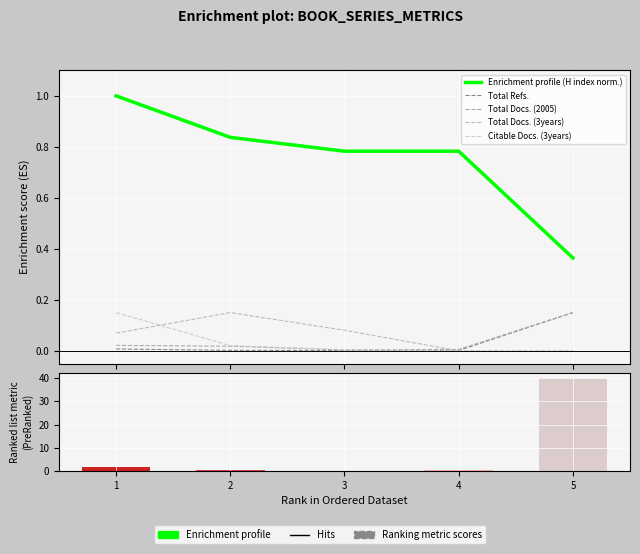

How many groups of bars are there?

5